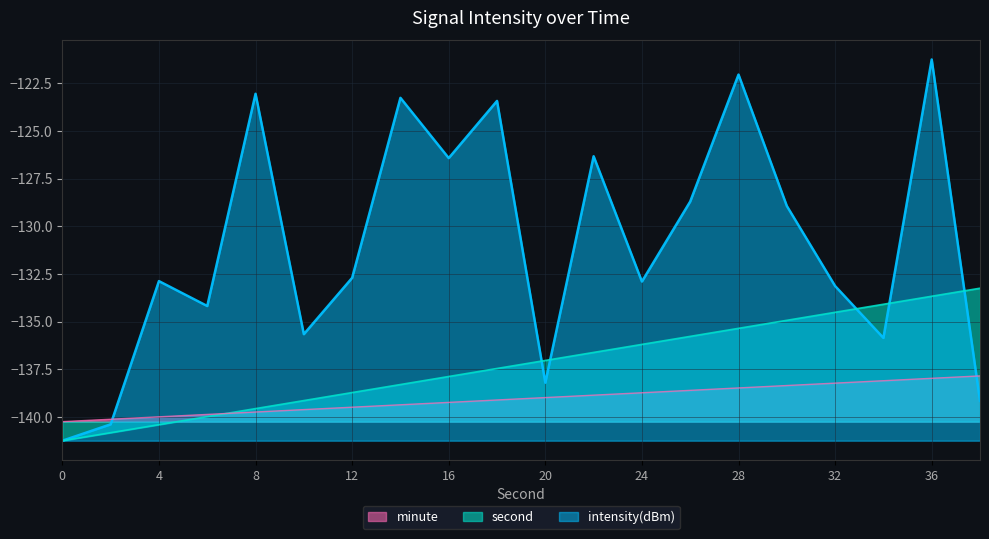

What is the difference between the second highest and second lowest values in the intensity(dBm) series?

18.4